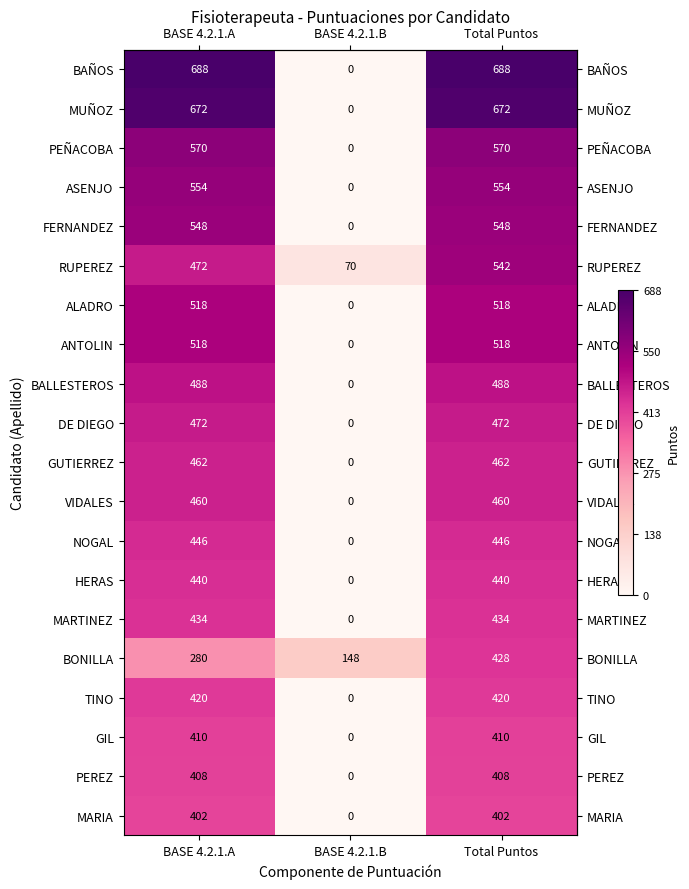

What is the total value across all series at BASE 4.2.1.A?

9662